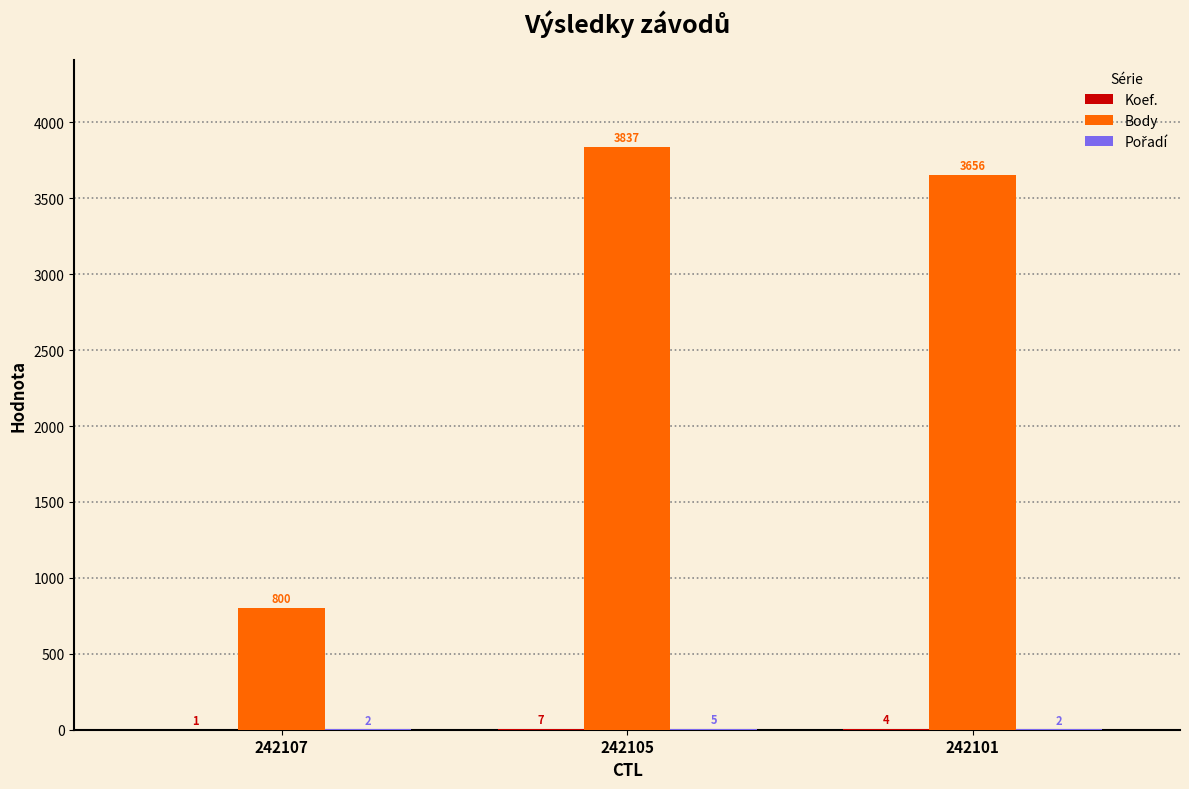

What value does the Body series have at 242105, to the nearest 100?

3800